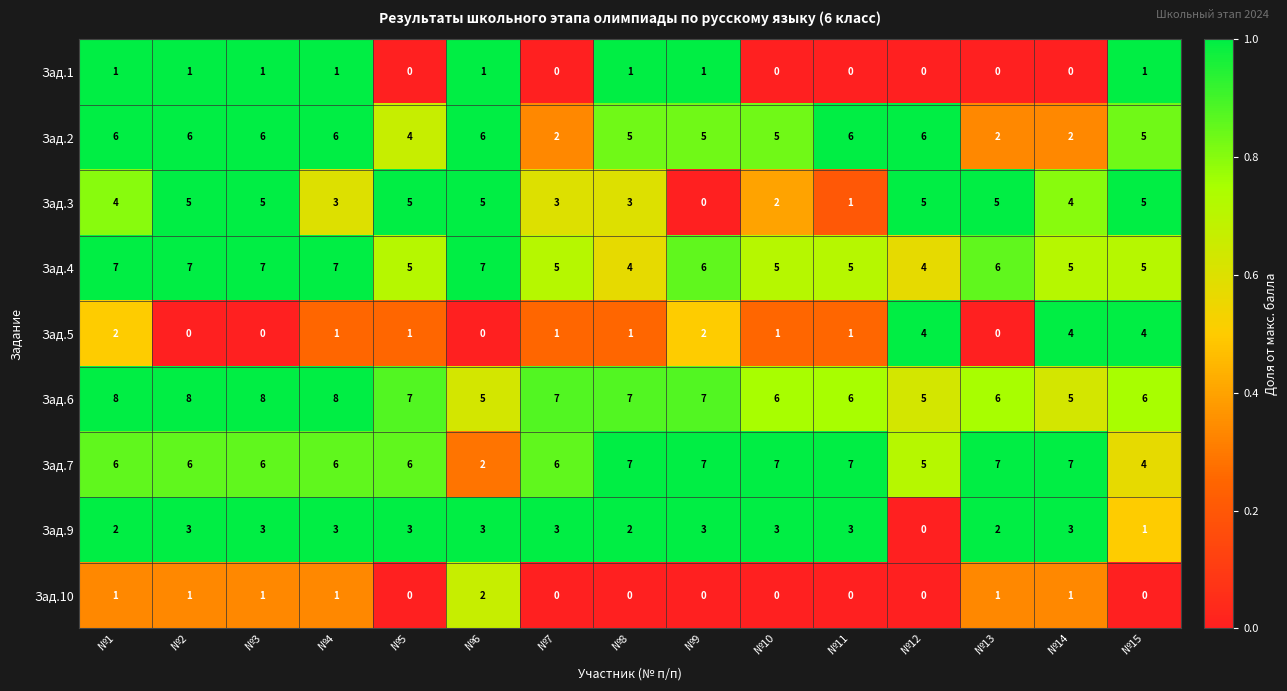

True or false: Зад.9 has a value of 3 at №4.

True